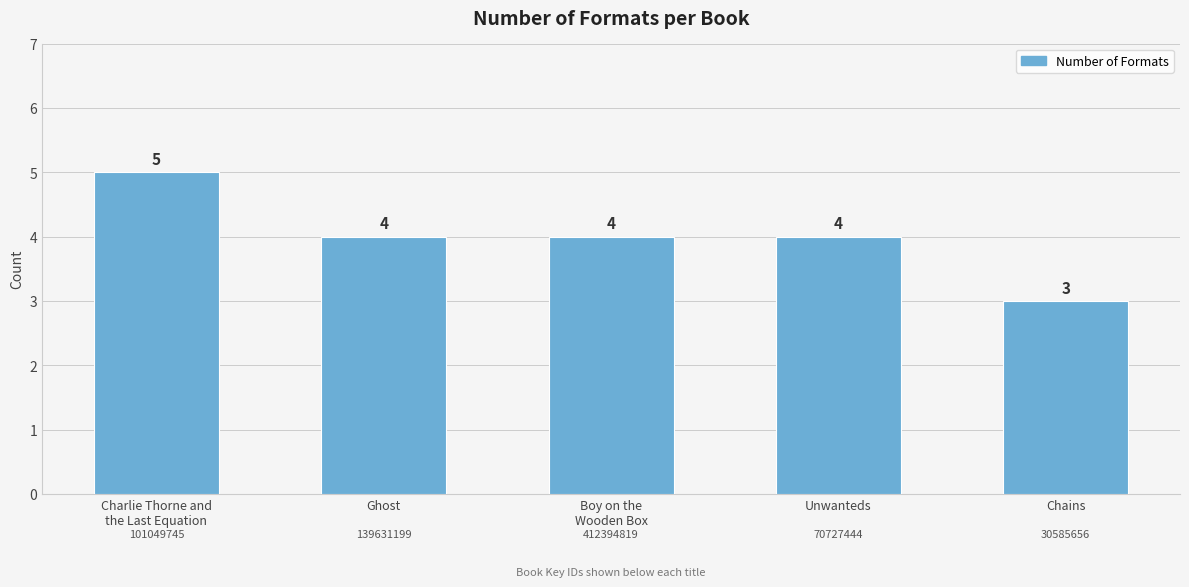

How many series are shown in this chart?

1